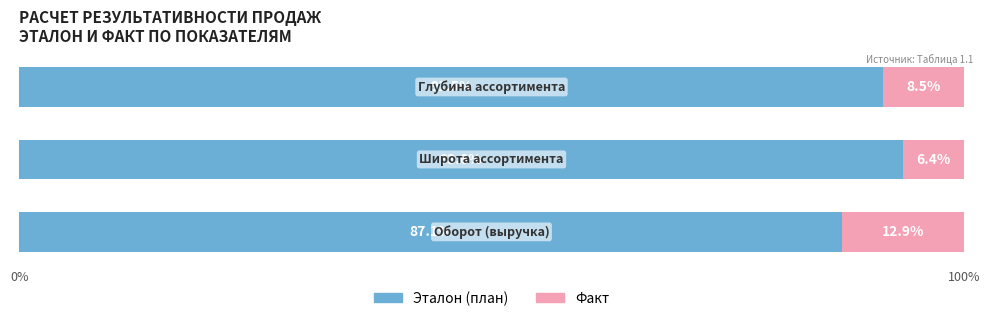

What is the sum of all Эталон (план) values?

272.2